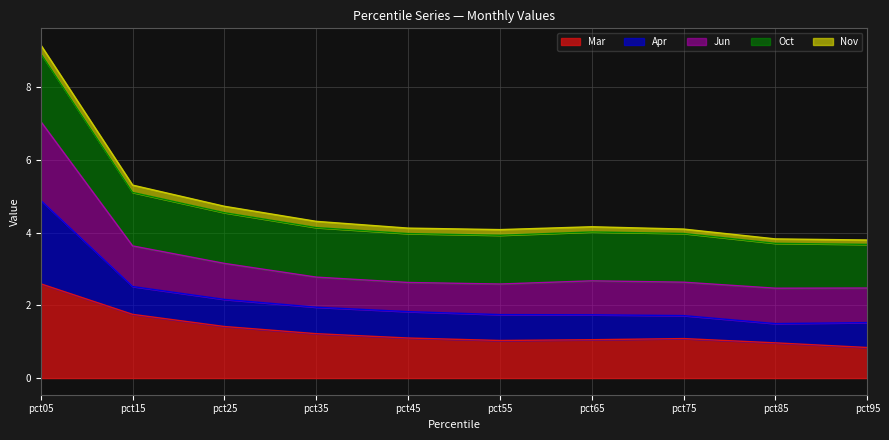

What is the maximum value for Mar?

2.6